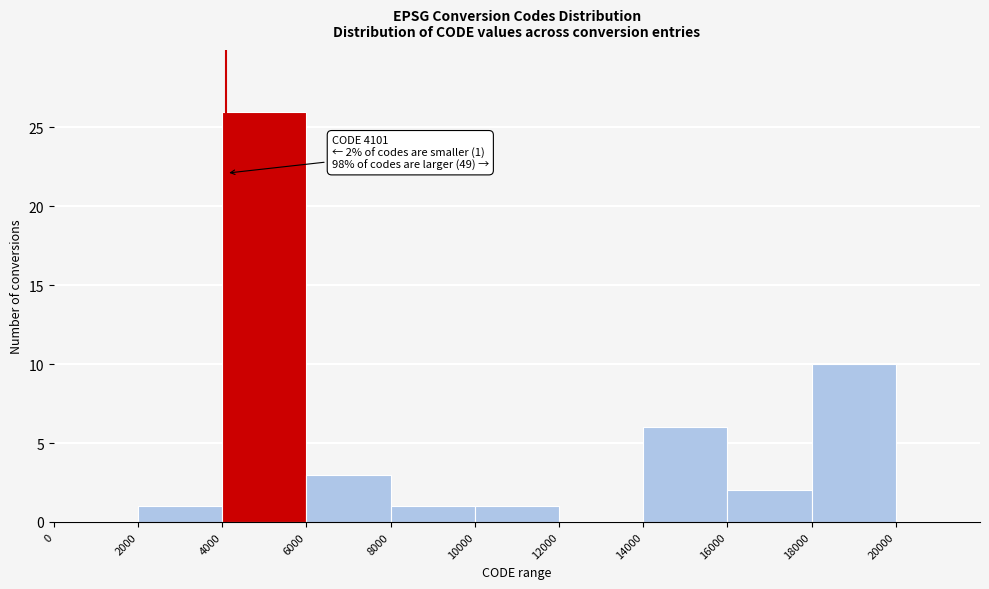

Over which range of the x-axis is the bar tallest?

4000 to 6000